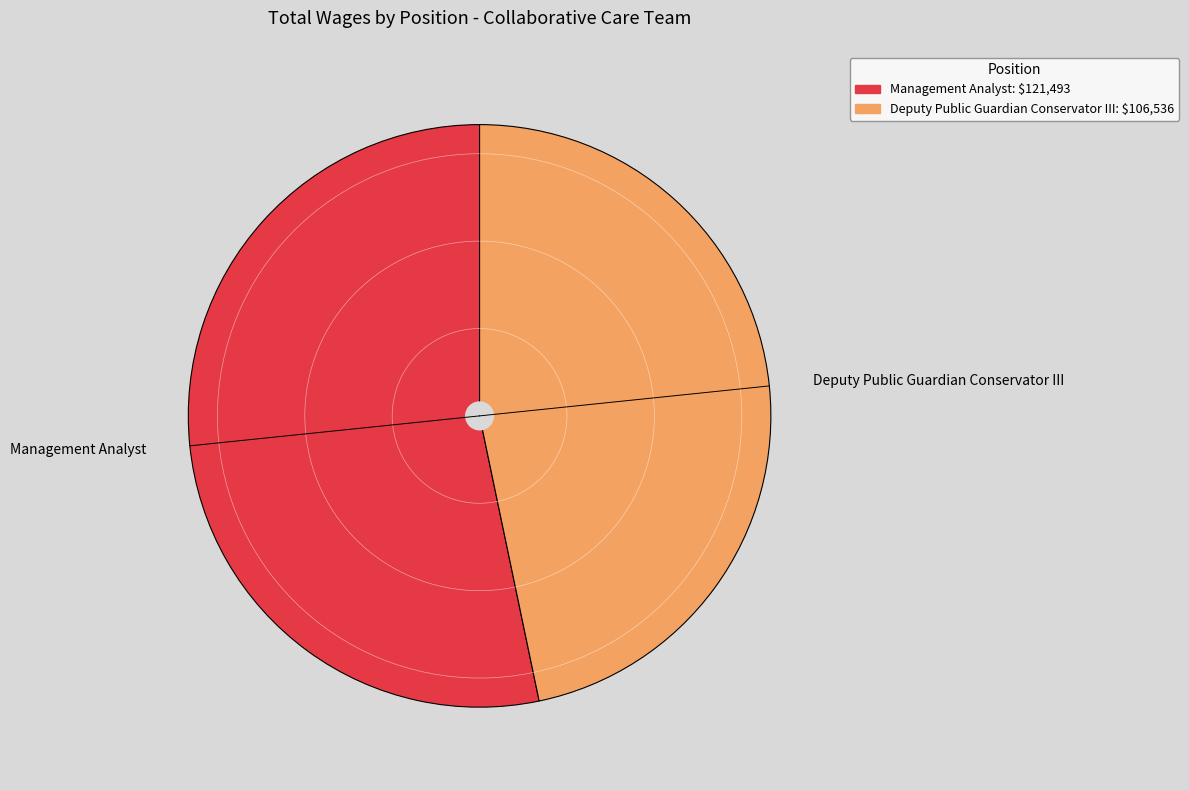

What is the largest slice in the pie chart?

Management Analyst